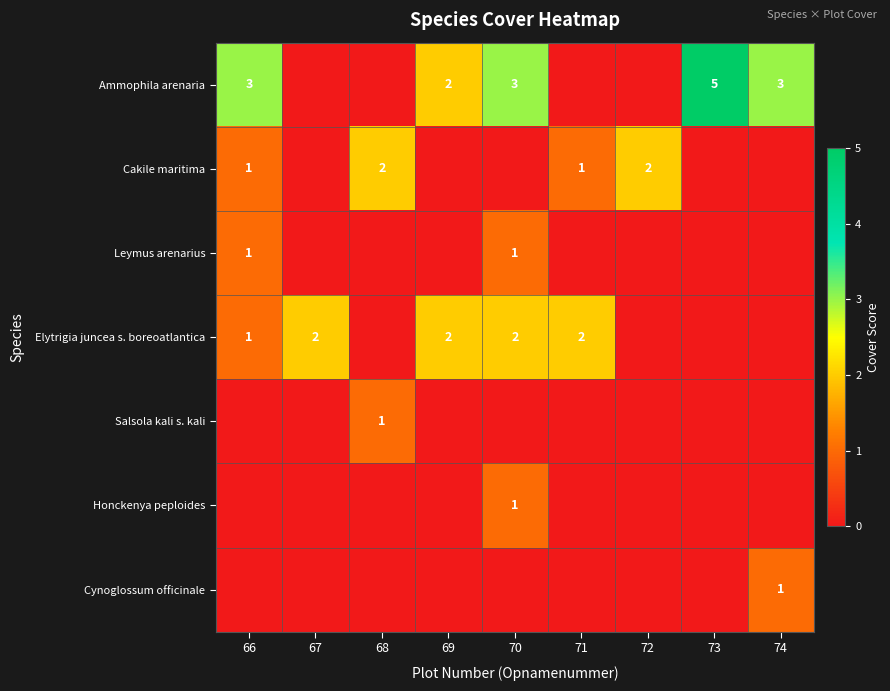

The Ammophila arenaria series shows 2 at 69. True or false?

True